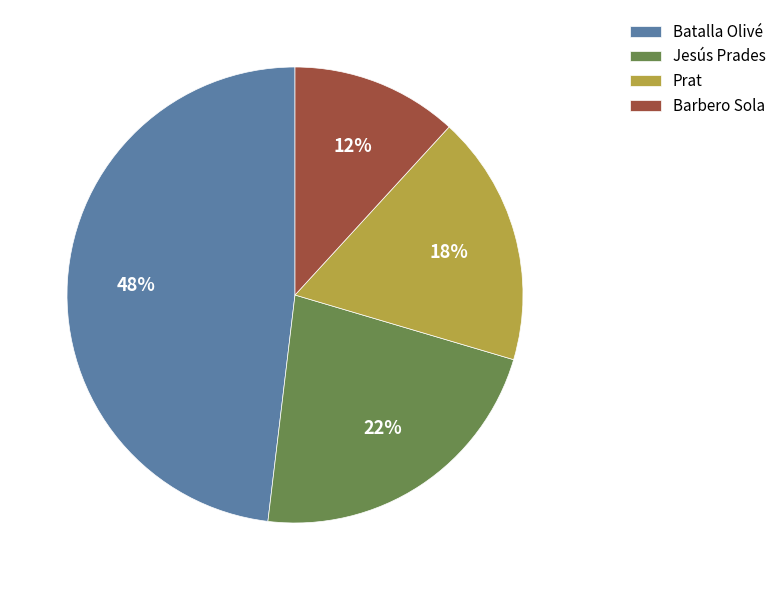

To the nearest percent, what is the difference between the Batalla Olivé and Prat slice percentages?

30%